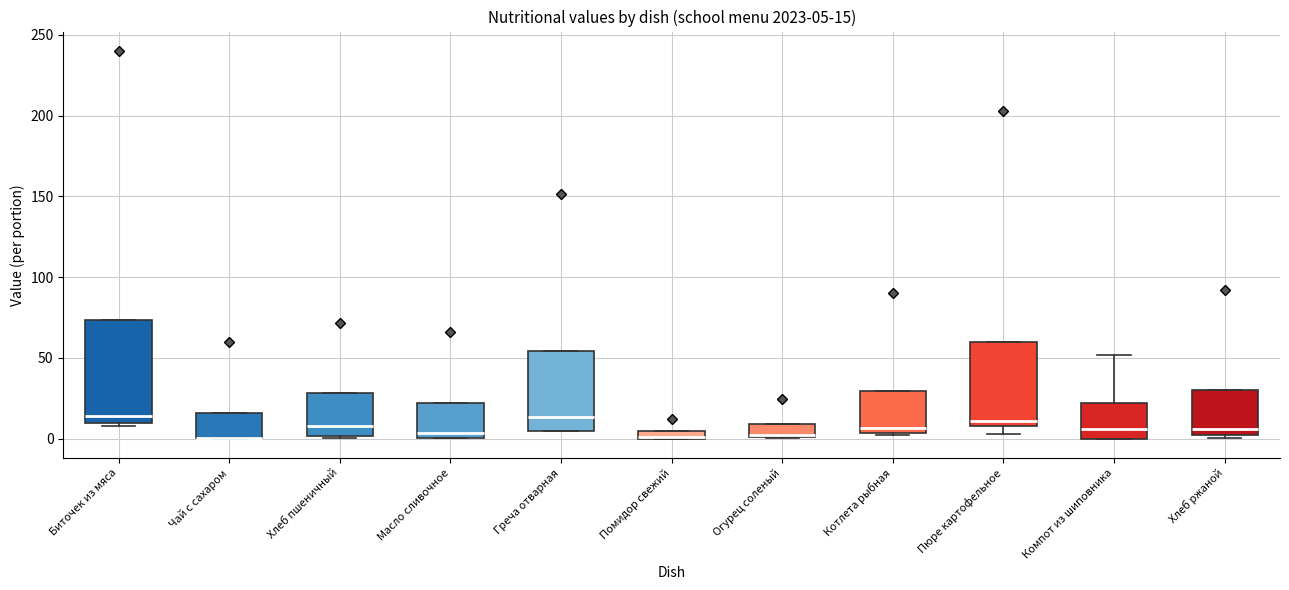

Comparing the boxes themselves (not the whiskers), which one is the tallest?

Биточек из мяса